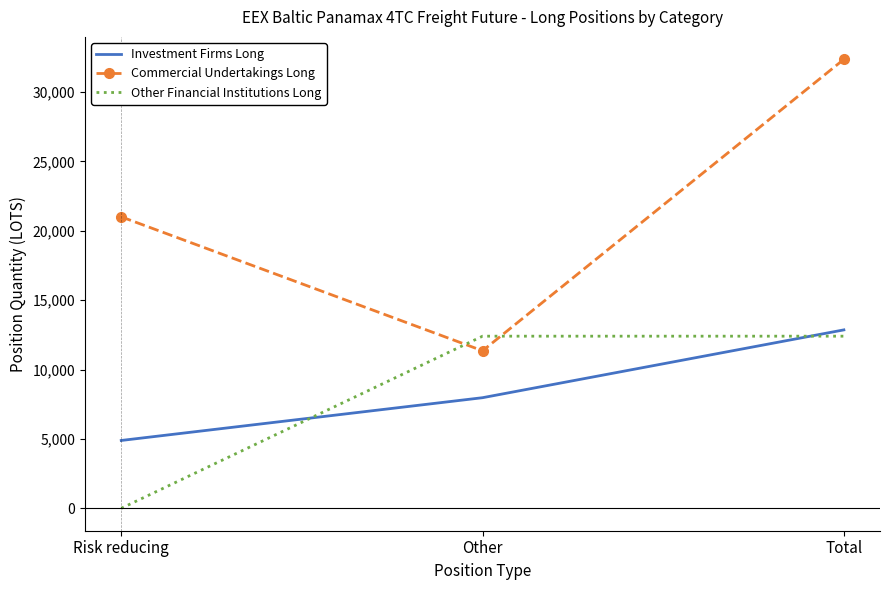

Is the value of Investment Firms Long at Risk reducing greater than the value of Other Financial Institutions Long at Total?

No